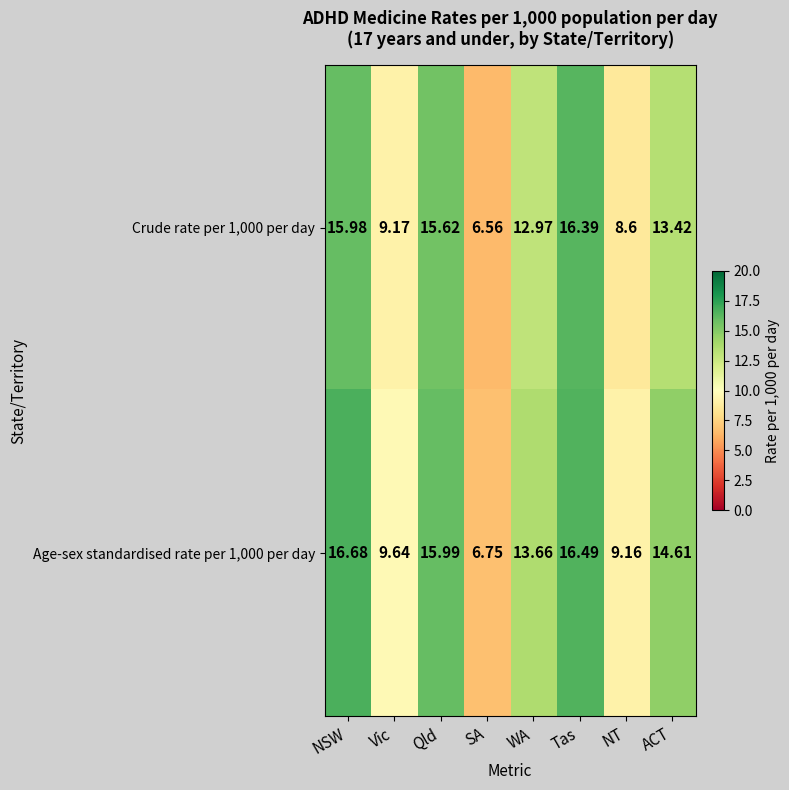

How many distinct data groups are displayed?

2